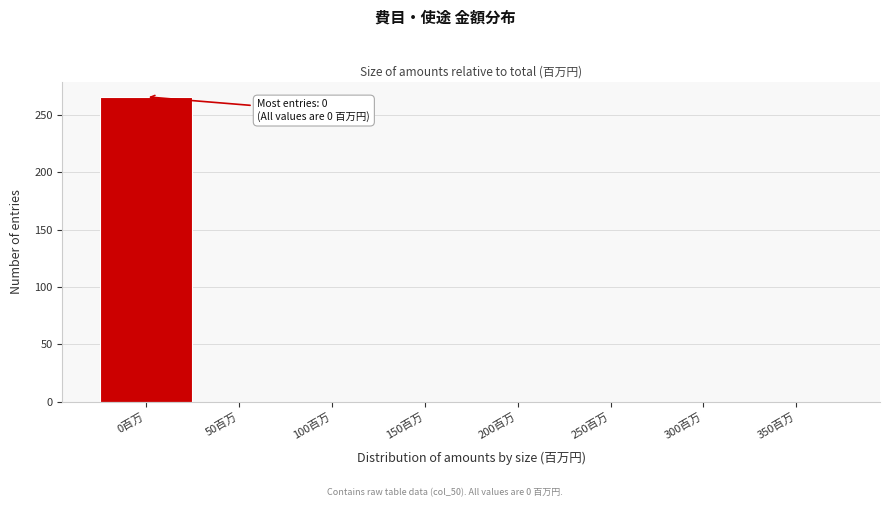

Reading right to left, list all the values displayed in this chart.

350百万=0	300百万=0	250百万=0	200百万=0	150百万=0	100百万=0	50百万=0	0百万=266